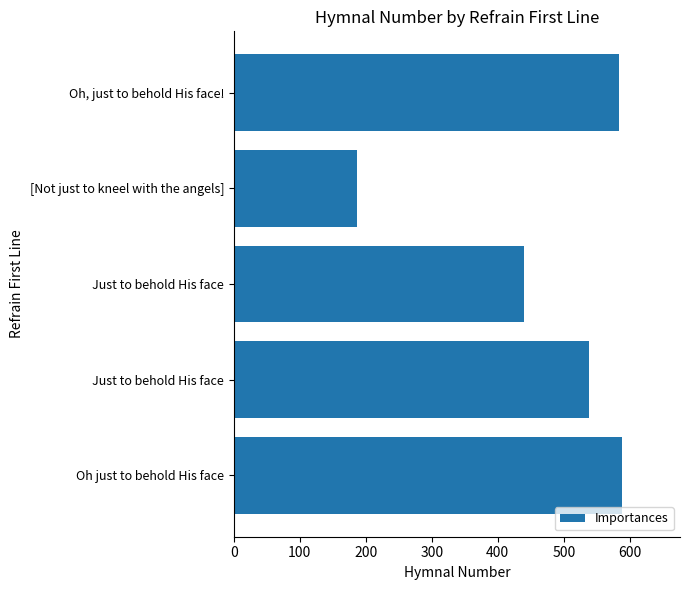

What is the greatest value displayed?

588